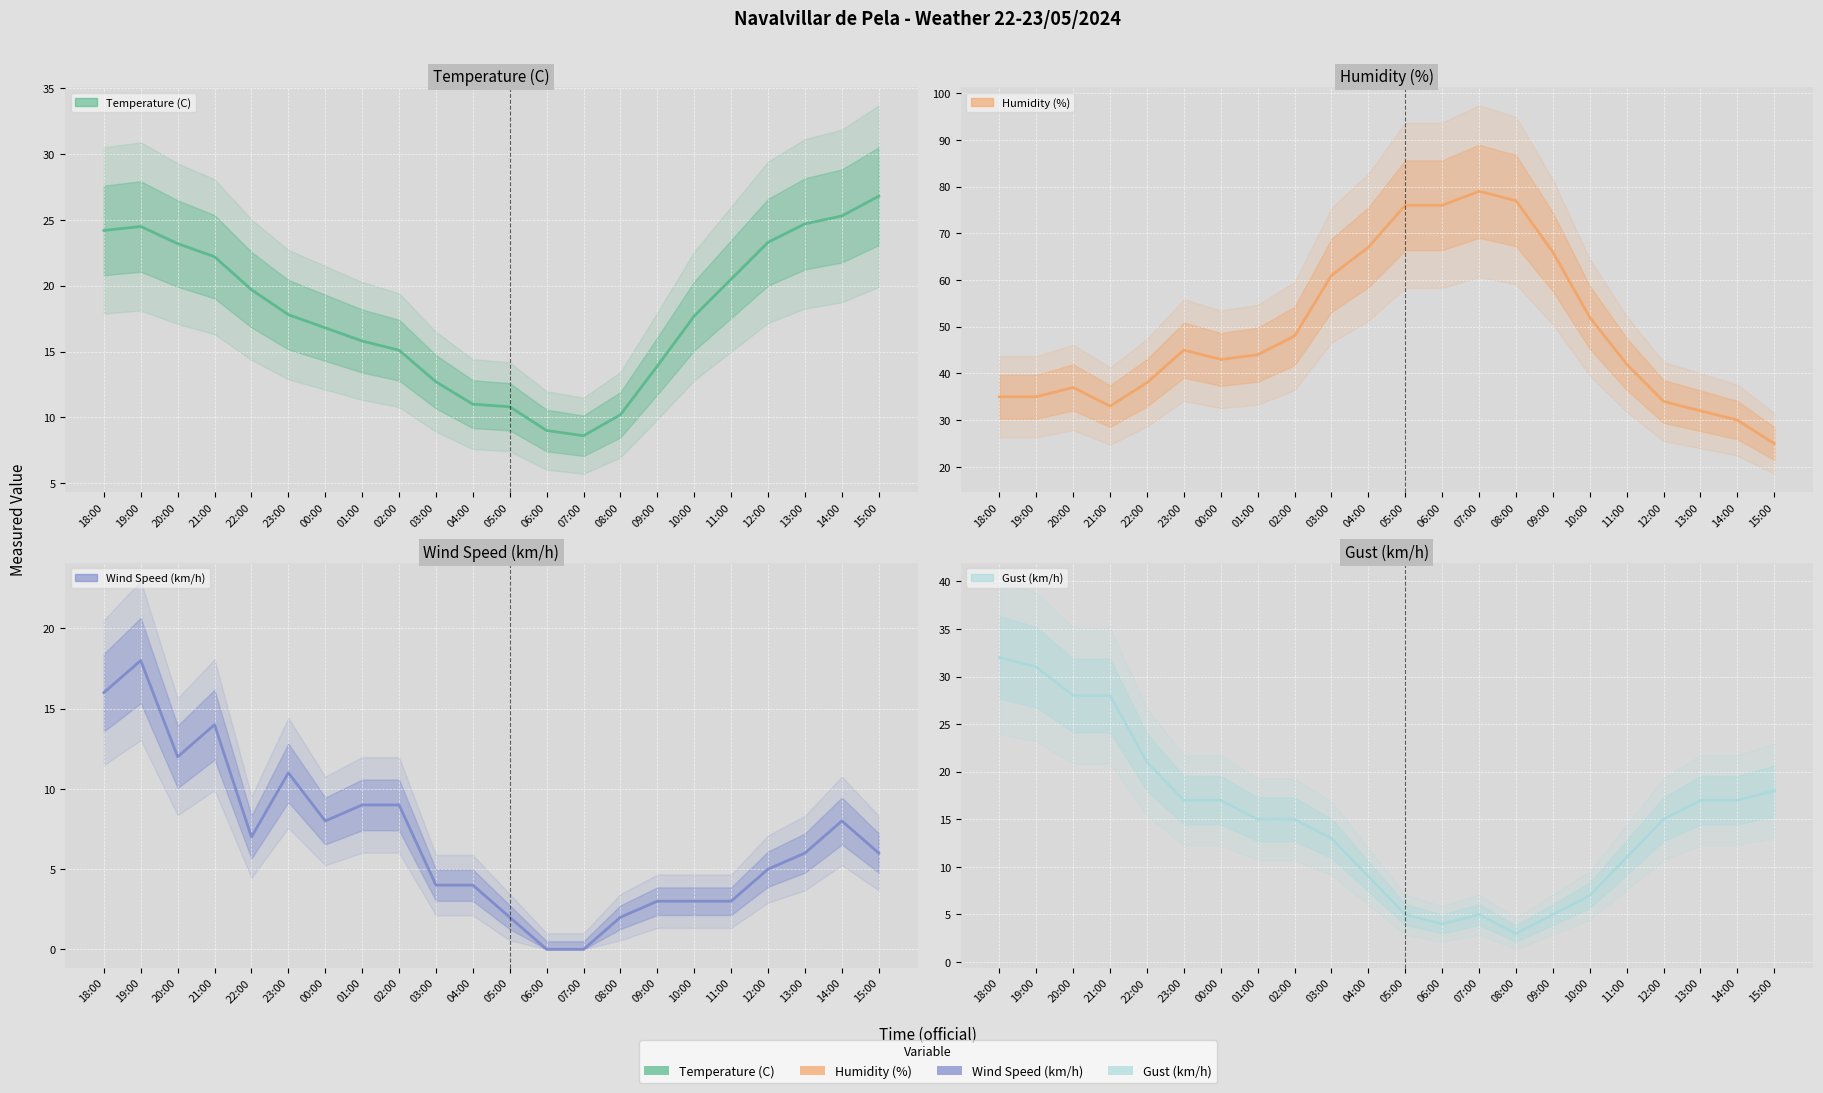

At 05:00, list the series in order from largest to smallest.

Humidity (%) (central), Temperature (C) (central), Gust (km/h) (central), Wind Speed (km/h) (central)